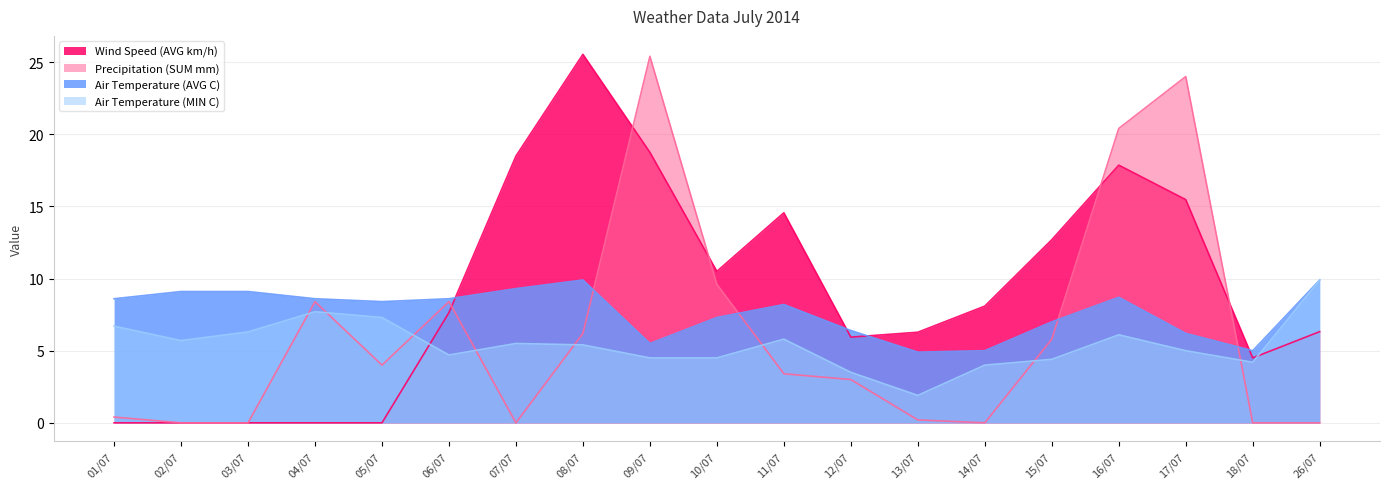

At which label does Precipitation (SUM mm) reach its peak?

09/07